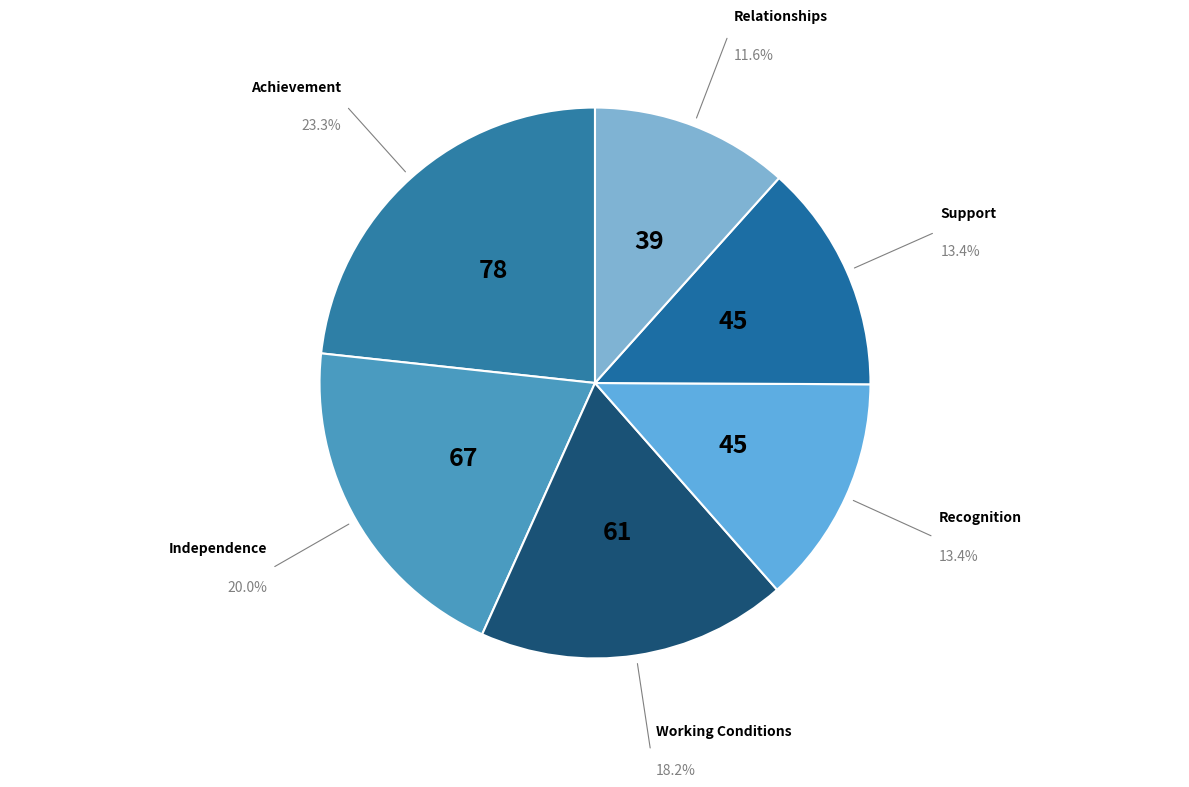

What is the smallest slice in the pie chart?

Relationships